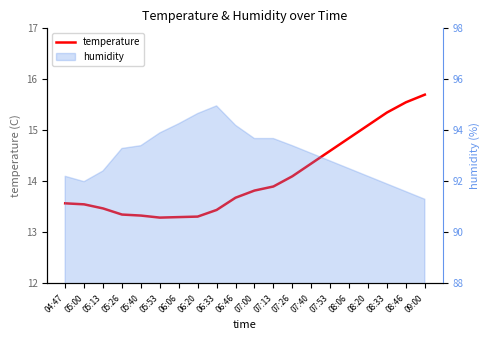

Does the chart have visible grid lines?

No